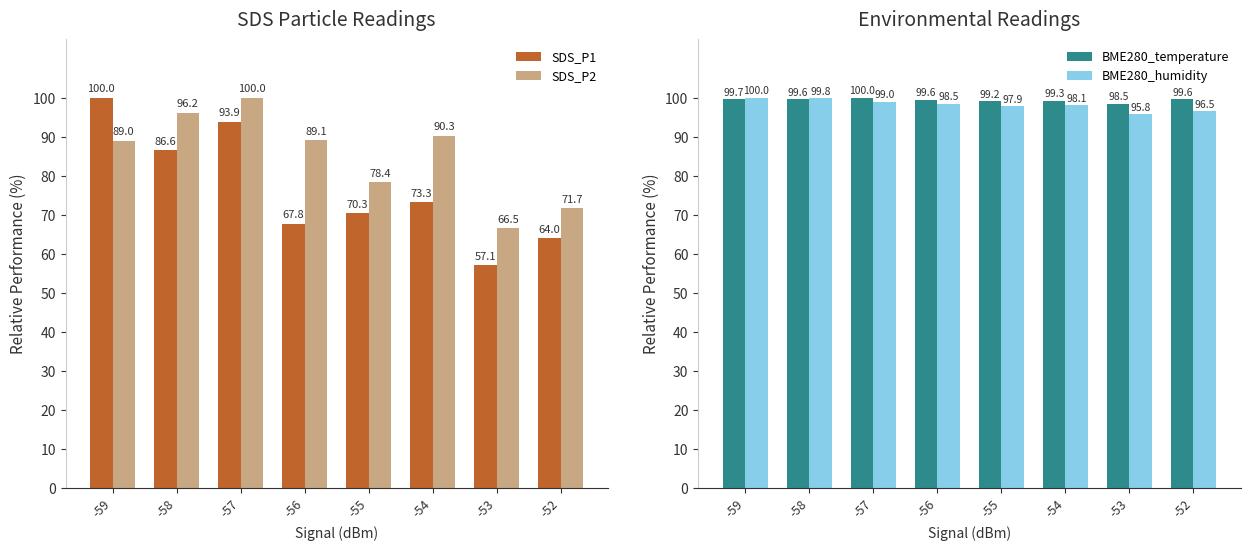

Reading left to right, list all the values displayed in this chart.

SDS_P1: 100.0	86.6	93.9	67.8	70.3	73.3	57.1	64.0
SDS_P2: 89.0	96.2	100.0	89.1	78.4	90.3	66.5	71.7
BME280_temperature: 99.7	99.6	100.0	99.6	99.2	99.3	98.5	99.6
BME280_humidity: 100.0	99.8	99.0	98.5	97.9	98.1	95.8	96.5